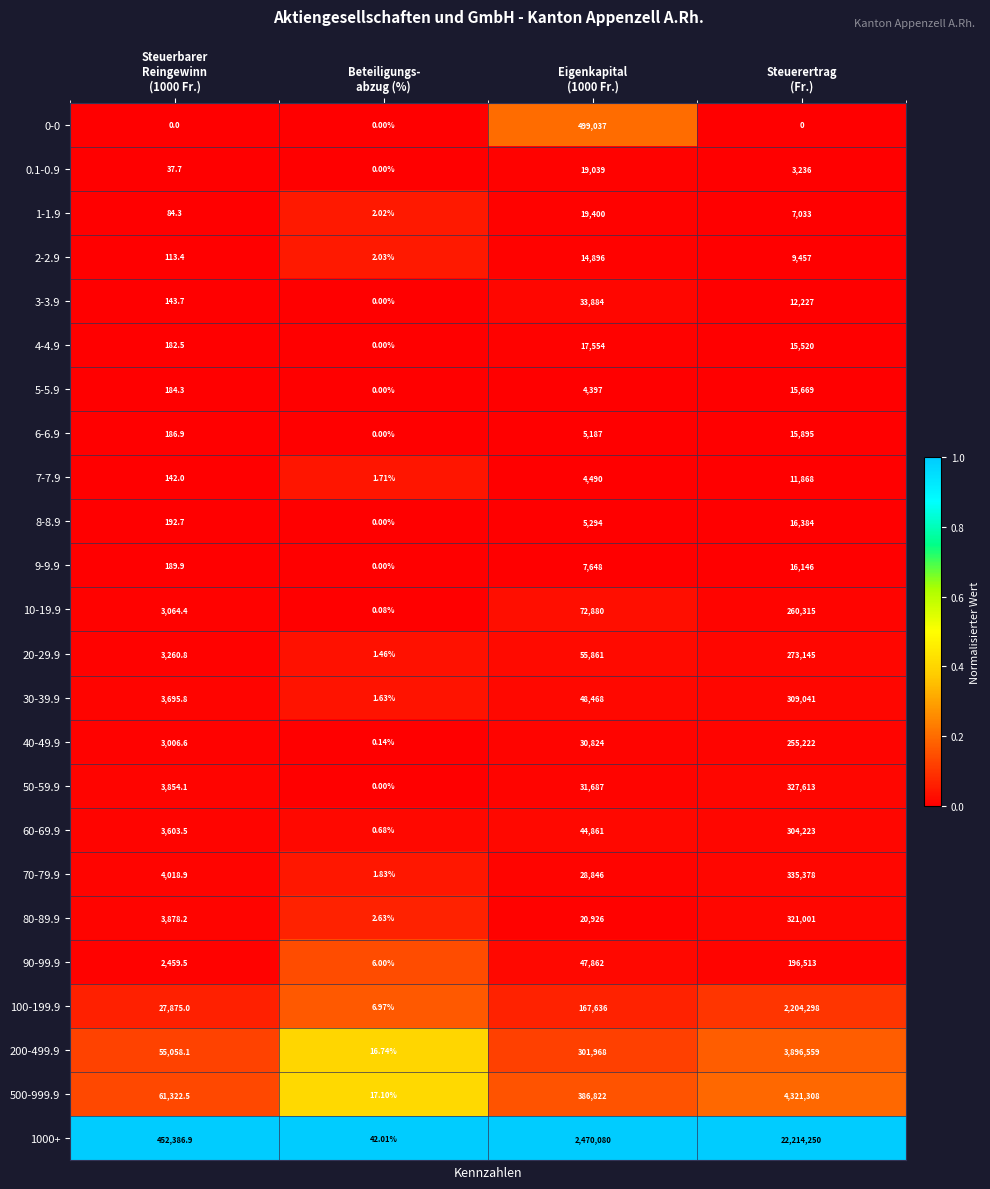

Count the number of categories in the chart.

4